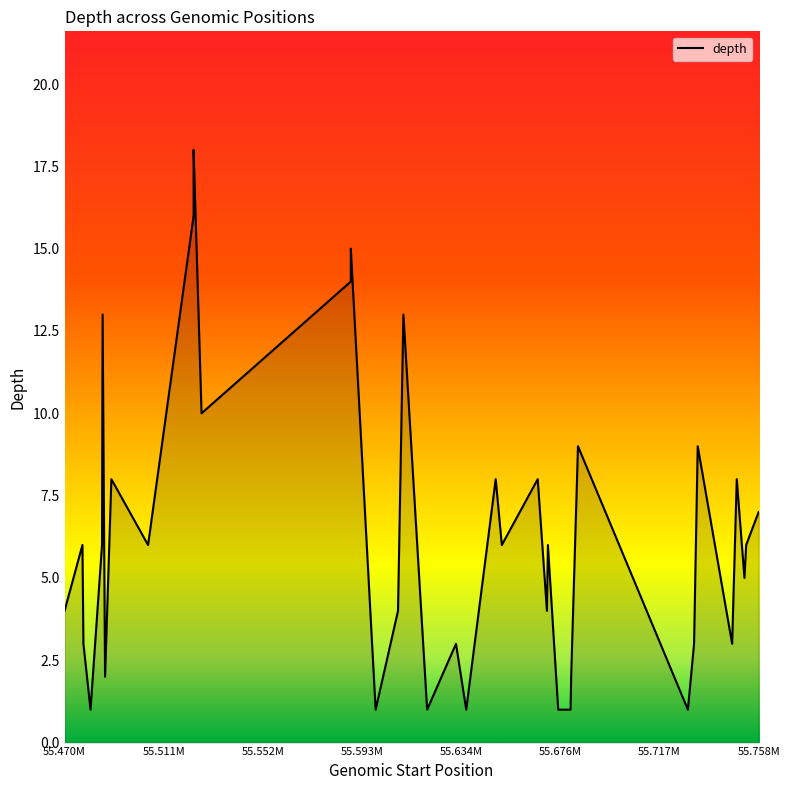

What is the maximum value shown in the chart?

18